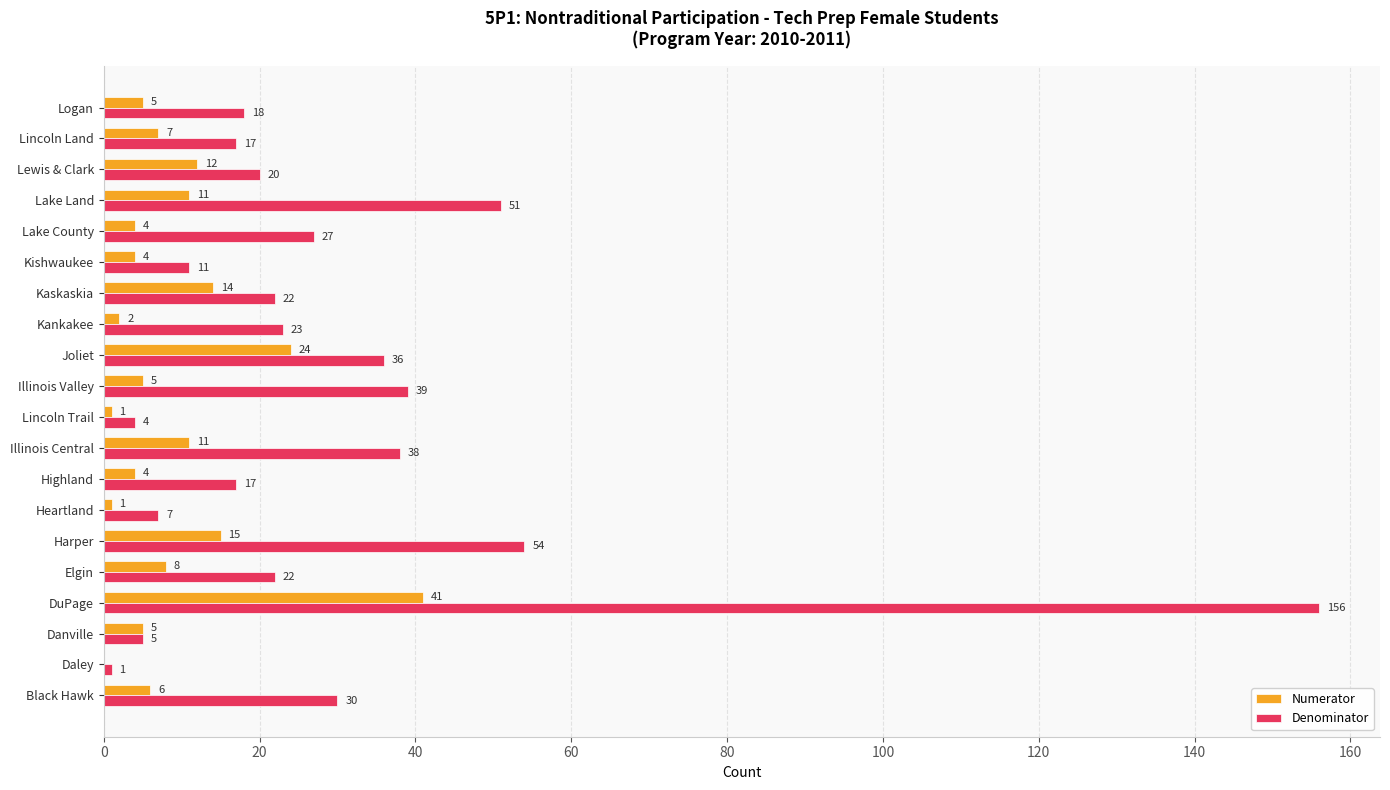

What is the sum of all Numerator values?

180